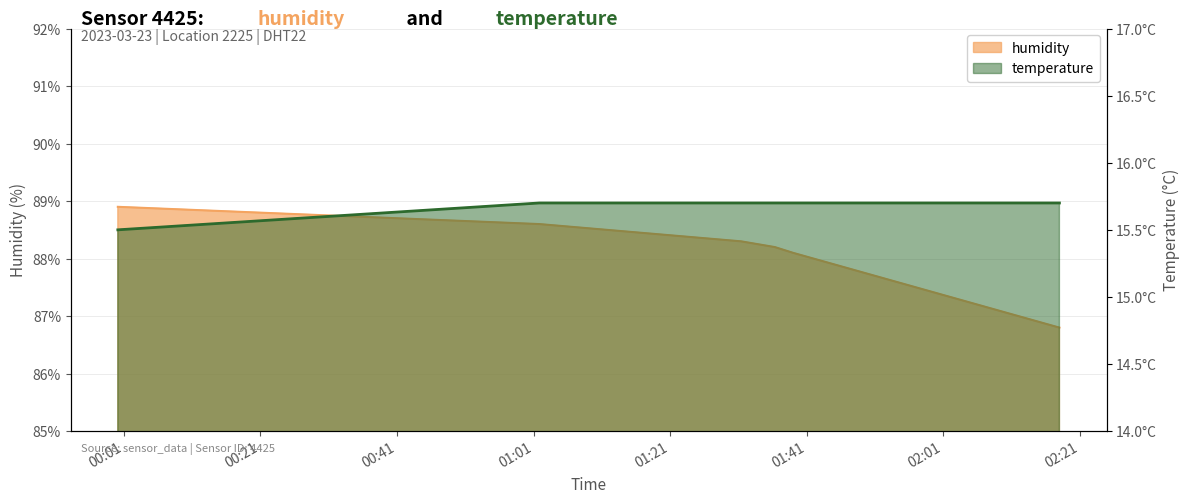

What is the maximum value shown in the chart?

88.9